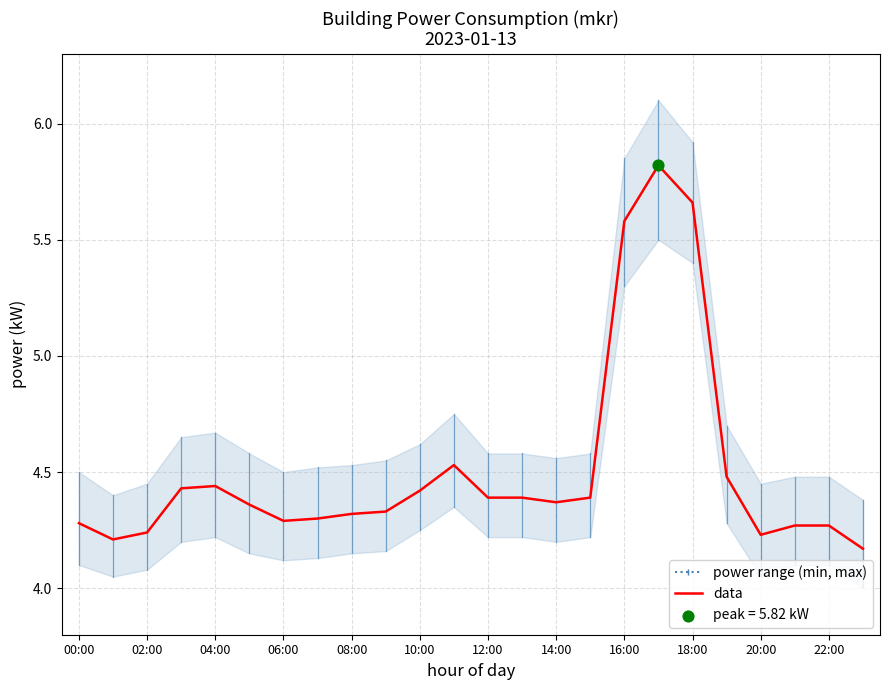

What is the maximum value for data?

5.8